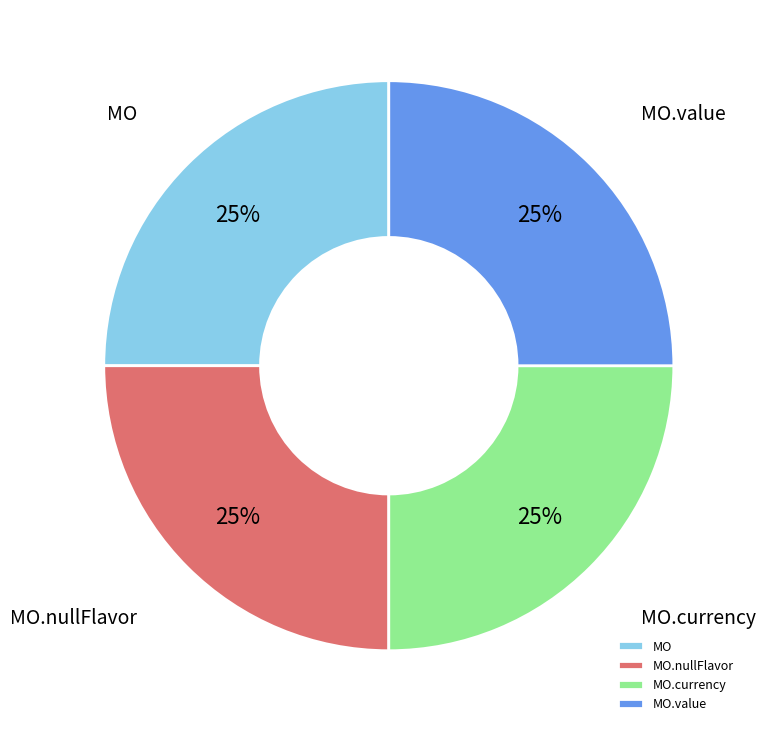

To the nearest percent, what is the difference between the largest and smallest slice percentages?

0%